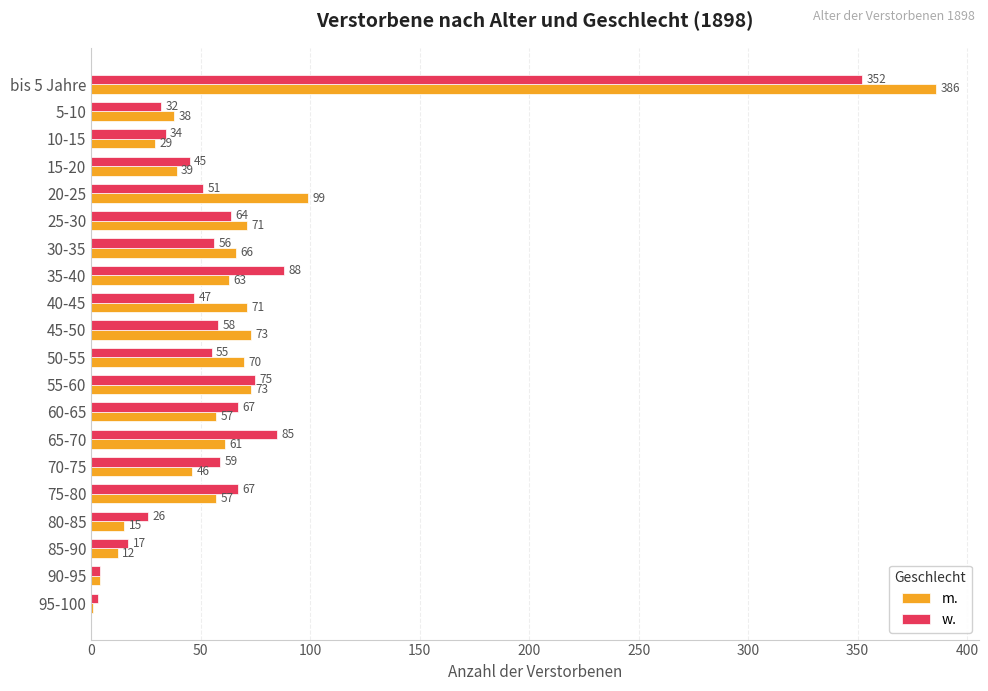

Which series has the largest total across all categories?

m.